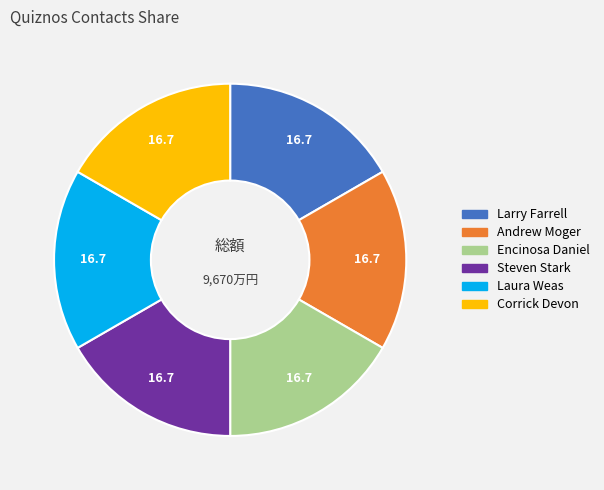

Does any single category account for the majority?

No